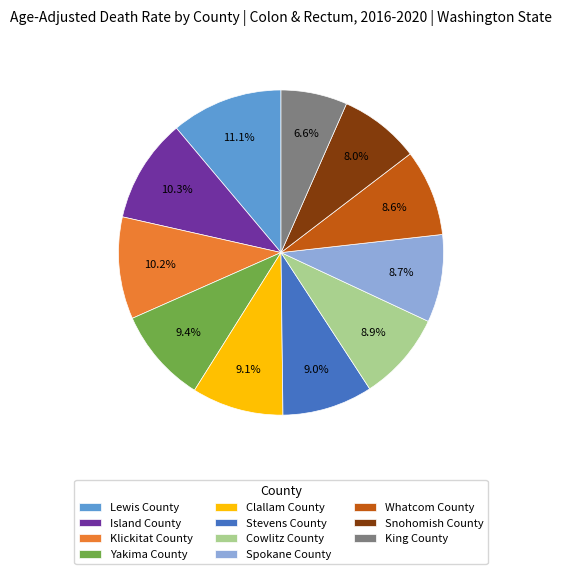

Does any single category account for the majority?

No